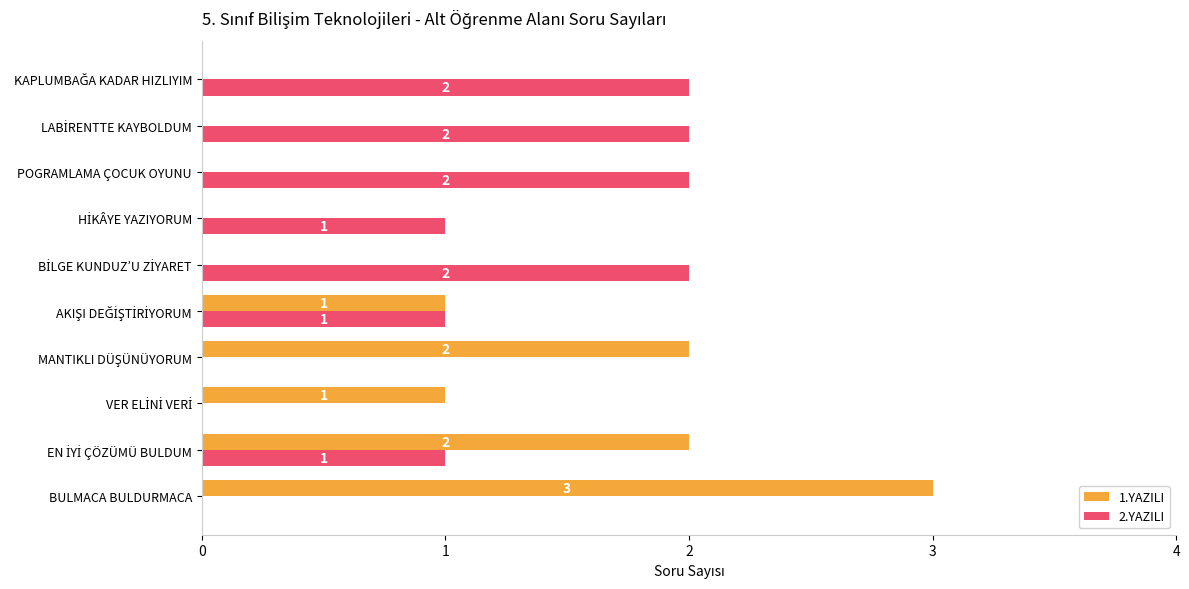

The 2.YAZILI series shows 0 at BULMACA BULDURMACA. True or false?

True